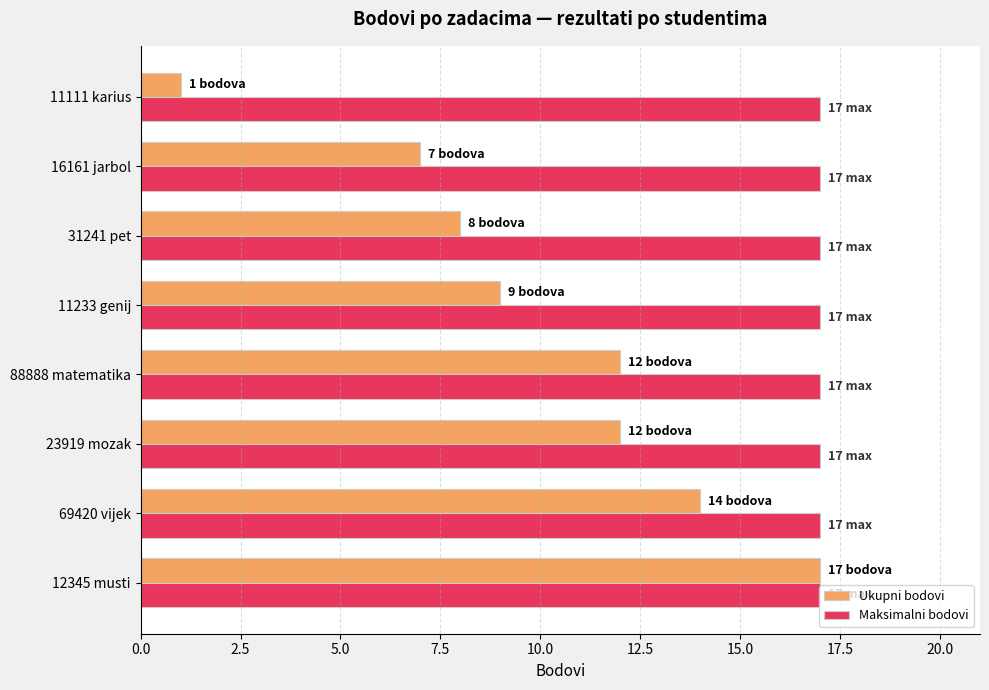

Which series has the largest total across all categories?

Maksimalni bodovi